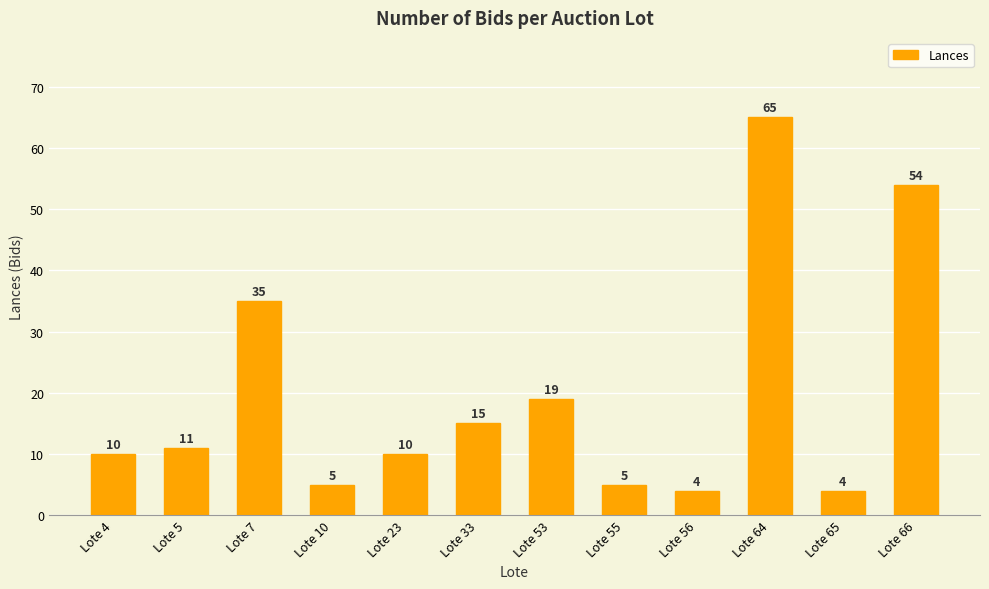

What is the difference between the maximum and minimum values?

61